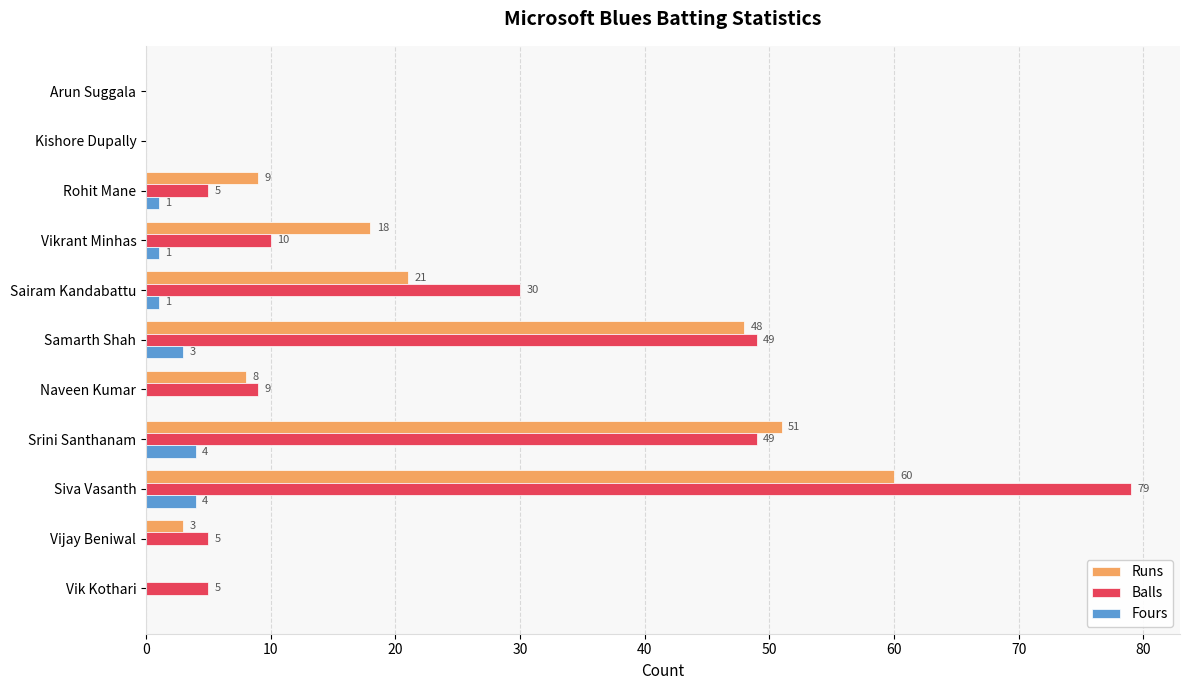

How many data points does each series have?

11